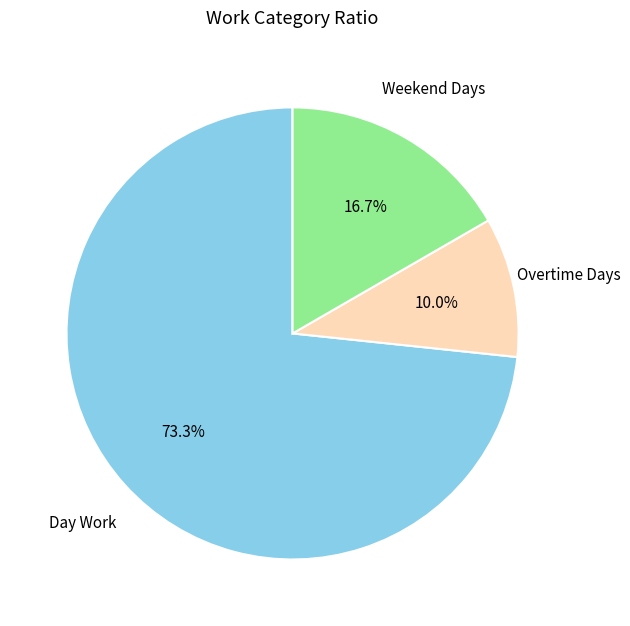

How many slices are in this pie chart?

3